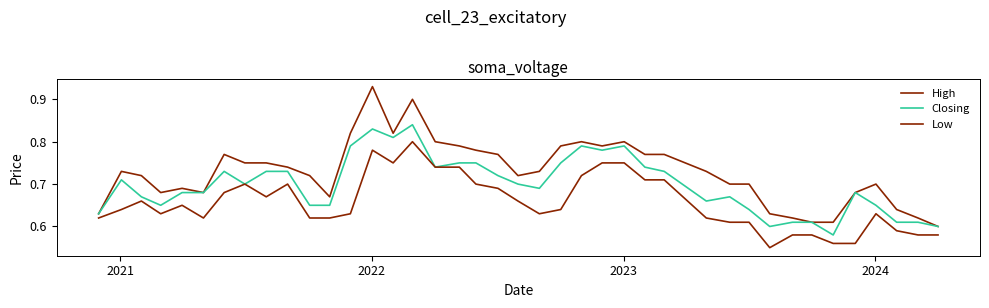

What is the maximum value for Closing?

0.8